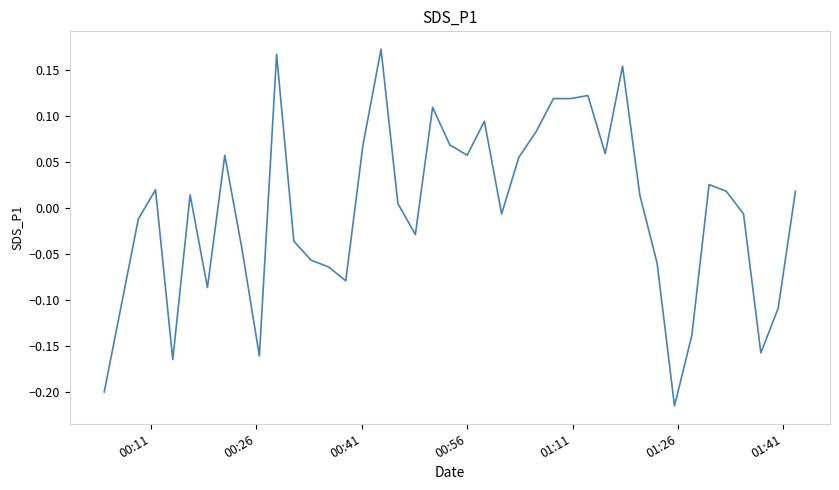

How many positive values are there?

22